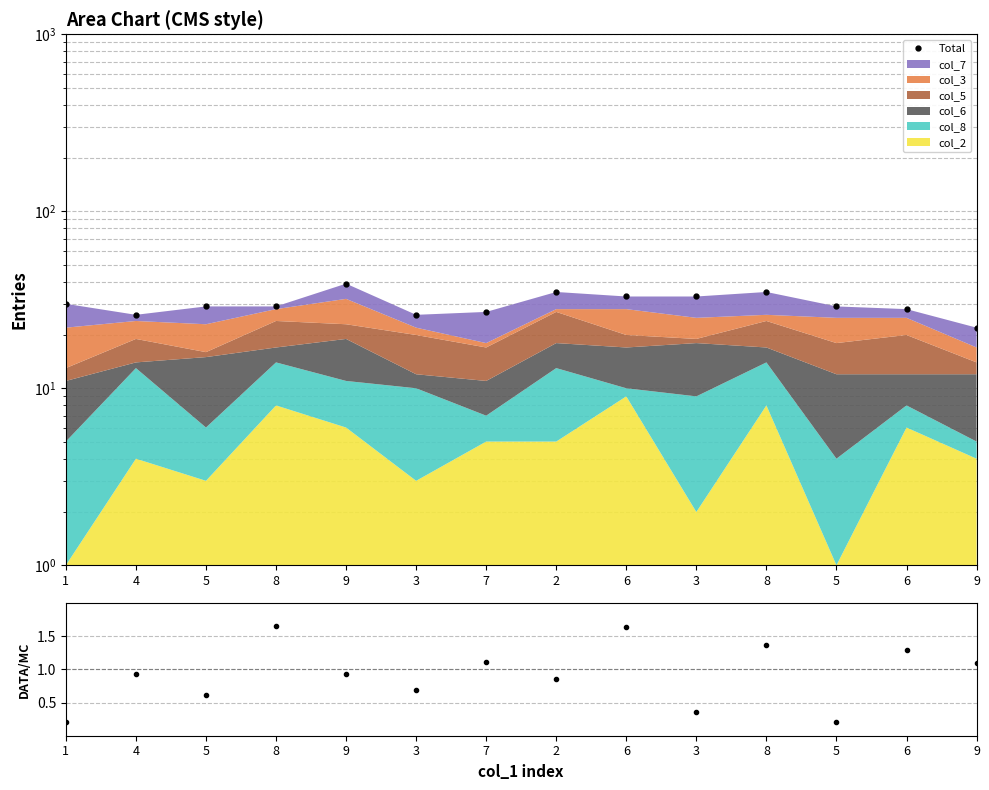

What is the label of the 4th point from the right?

8